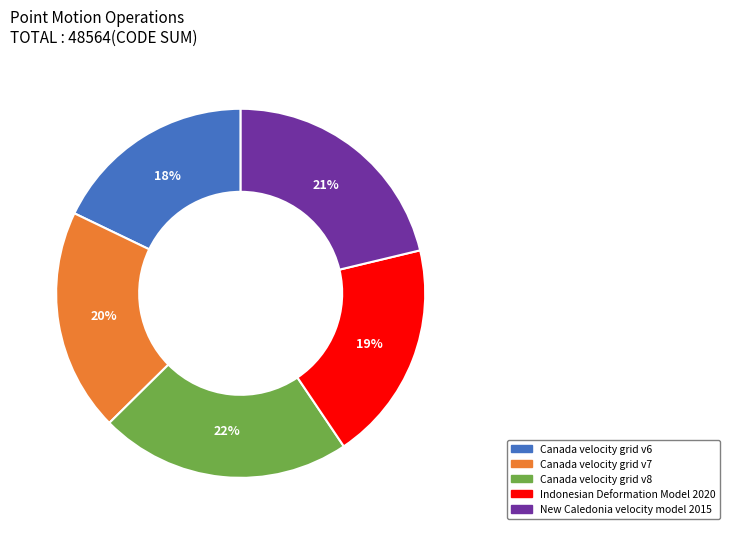

To the nearest percent, what portion does Indonesian Deformation Model 2020 represent?

19%